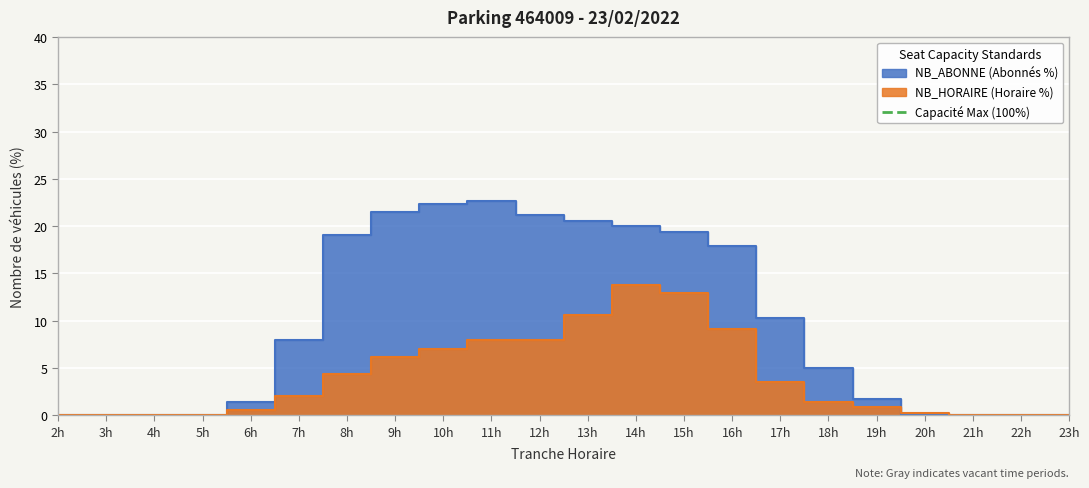

At how many categories does at least one series exceed 20?

5